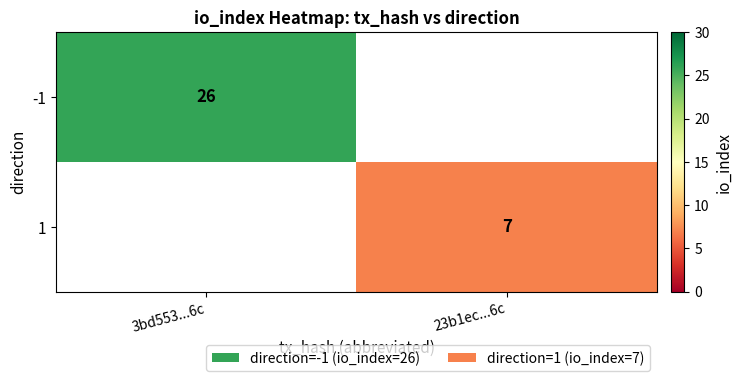

Is the value of -1 at 3bd553...6c greater than the value of 1 at 23b1ec...6c?

Yes